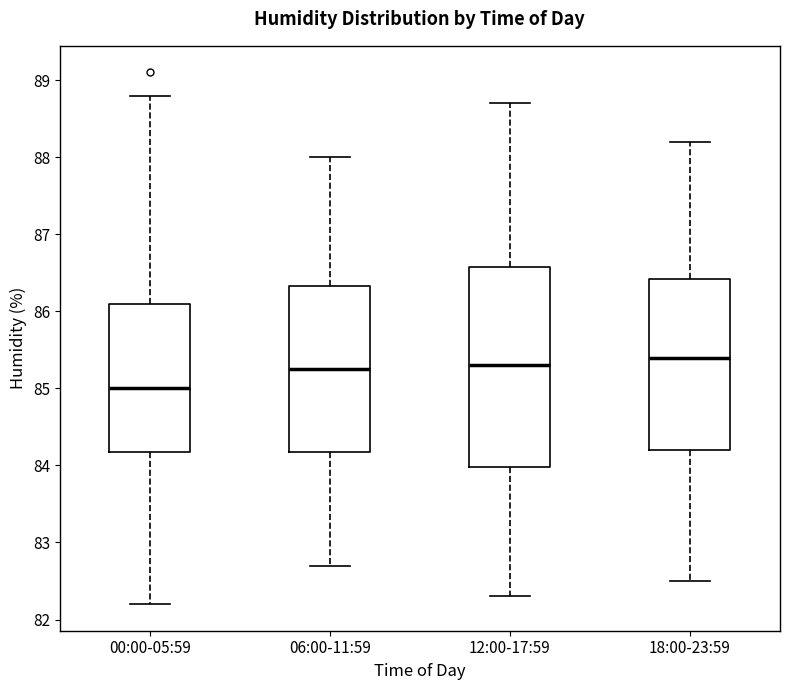

Reading left to right, transcribe this box plot: for each box, give where its median line is, the range the box spans, and where its two whiskers end, as read against the y-axis. The values are not printed on the chart, so give them approximately, as read against the axis.

00:00-05:59: median 85.0, box 84.2 to 86.1, whiskers 82.2 to 88.8
06:00-11:59: median 85.3, box 84.2 to 86.3, whiskers 82.7 to 88.0
12:00-17:59: median 85.3, box 84.0 to 86.6, whiskers 82.3 to 88.7
18:00-23:59: median 85.4, box 84.2 to 86.4, whiskers 82.5 to 88.2